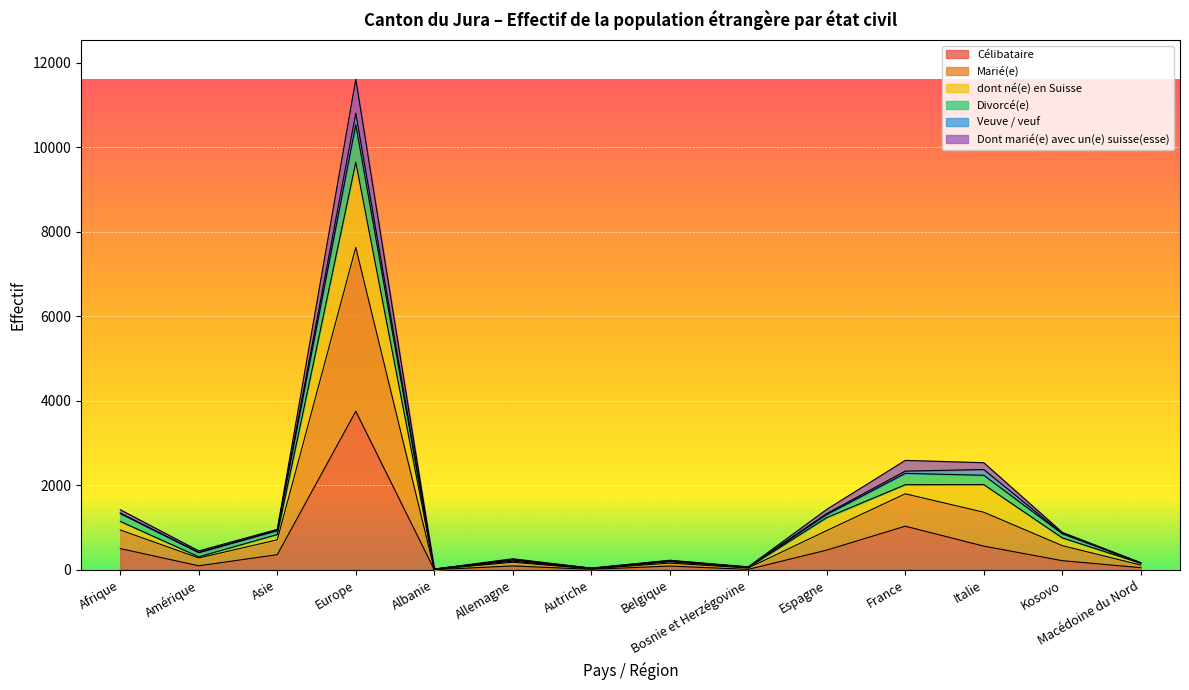

What is the total value across all series at Afrique?

1423